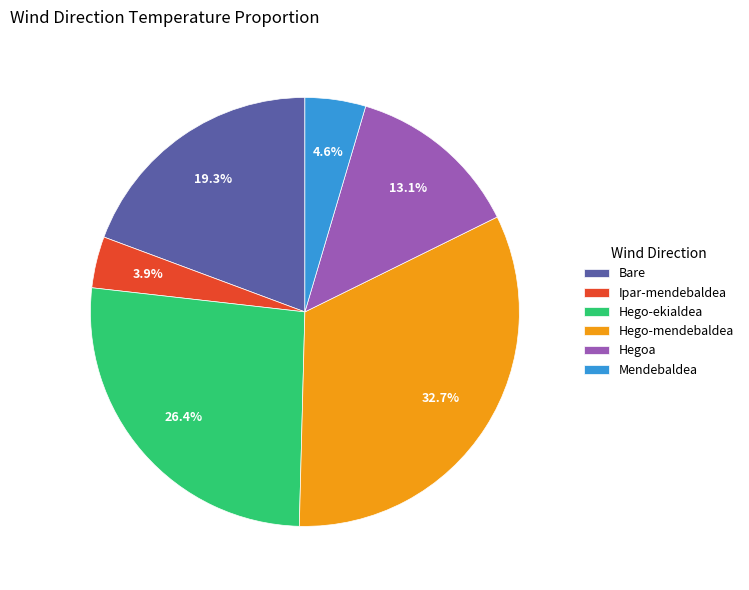

What percentage is the Hego-mendebaldea slice, to the nearest percent?

33%